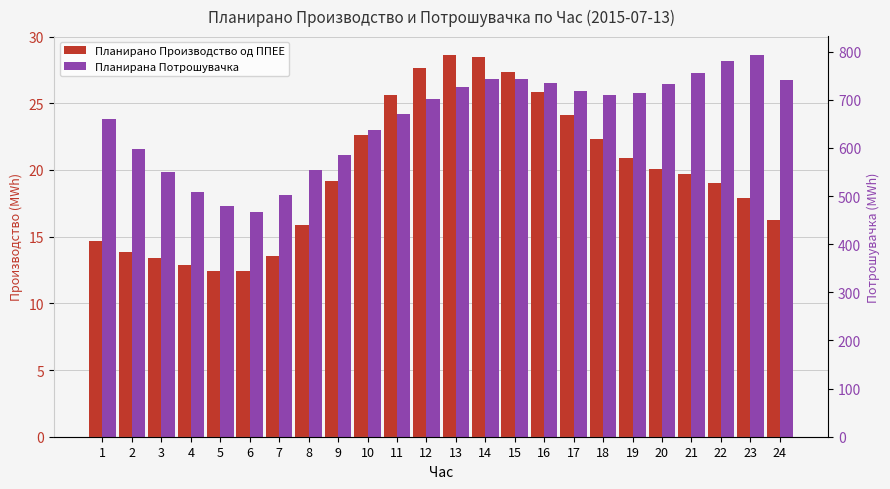

Where does the Планирана Потрошувачка series first go above 710?

13